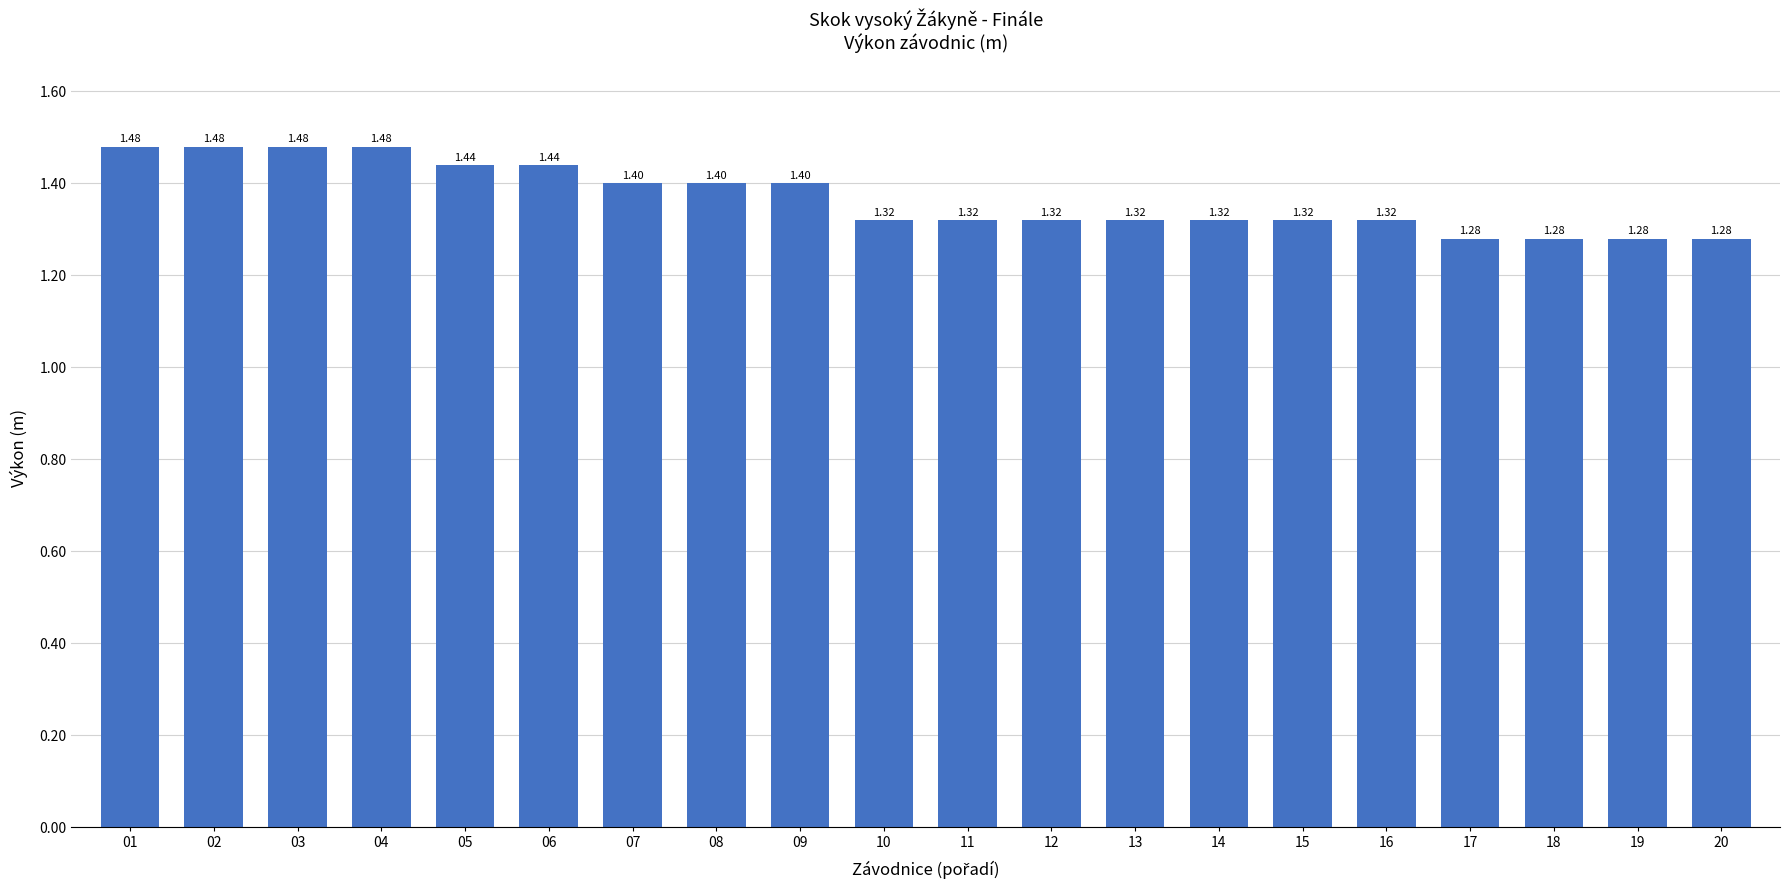

Count the number of data series in this chart.

1